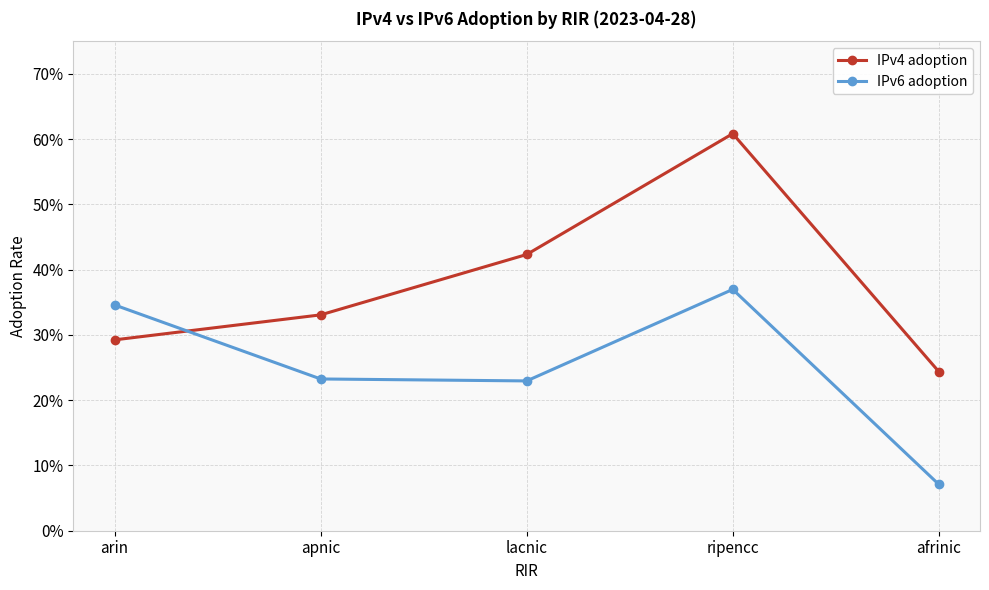

What is the spread (max minus min) of values at apnic?

0.1